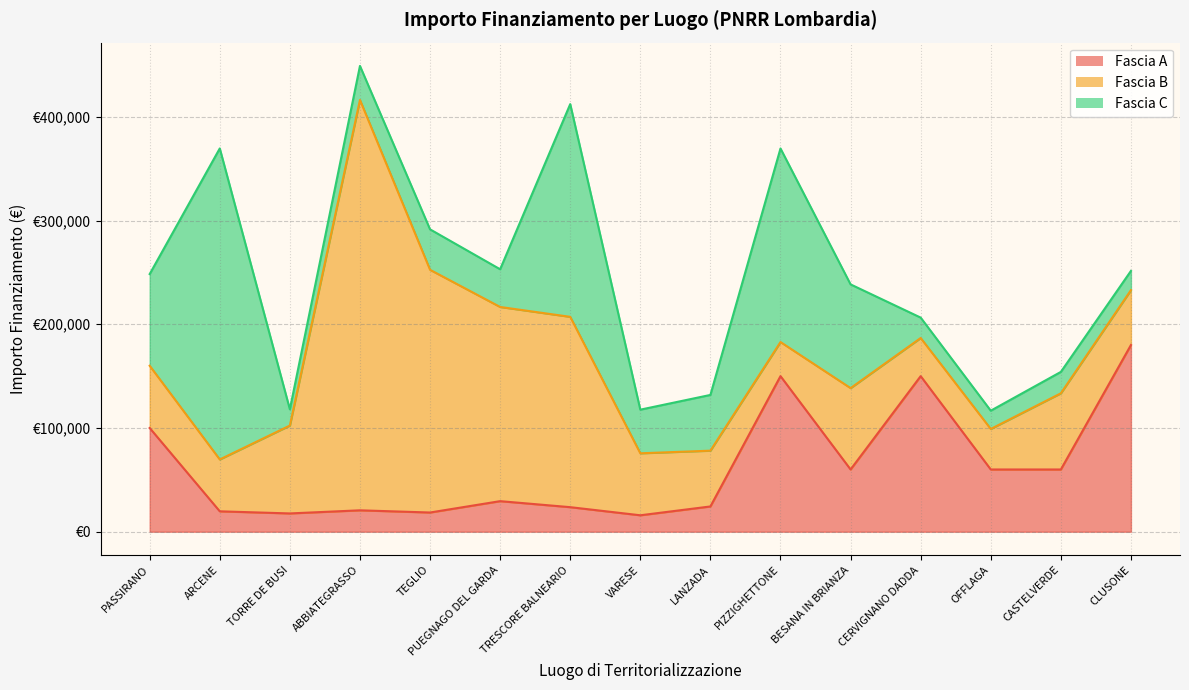

In Fascia B, how many points are lower than both neighbors (excluding endpoints)?

3